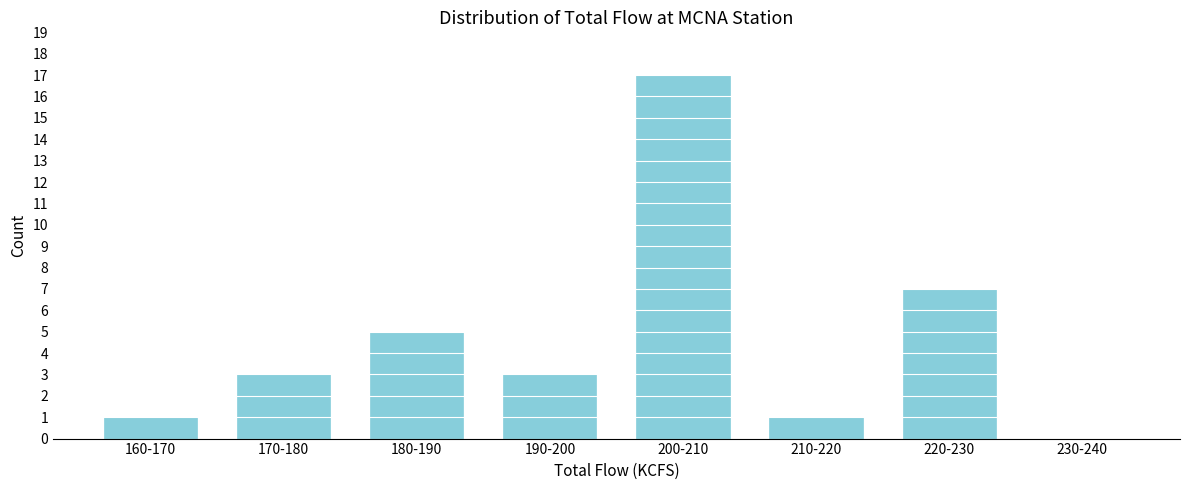

Reading left to right, what are all the values shown in this chart?

160-170=1	170-180=3	180-190=5	190-200=3	200-210=17	210-220=1	220-230=7	230-240=0